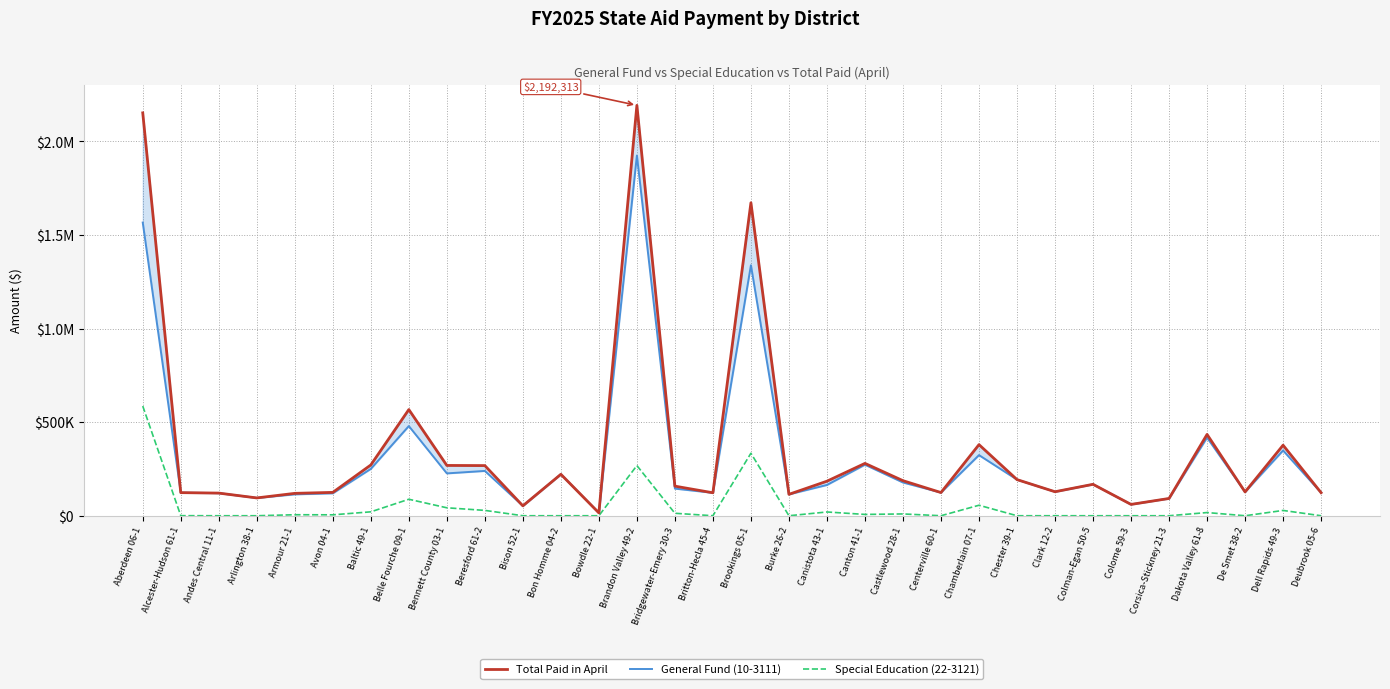

True or false: Total Paid in April has more than 1 points higher than both neighbors.

True